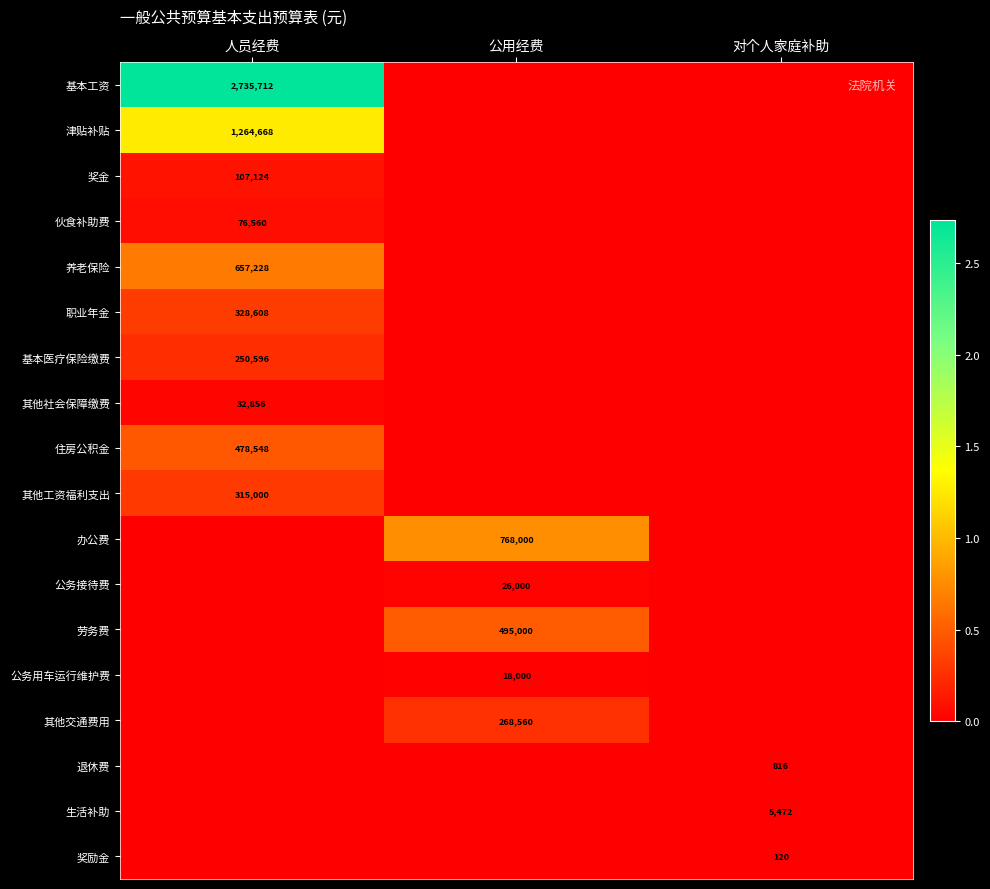

True or false: 住房公积金 has a value of 120030 at 人员经费.

False